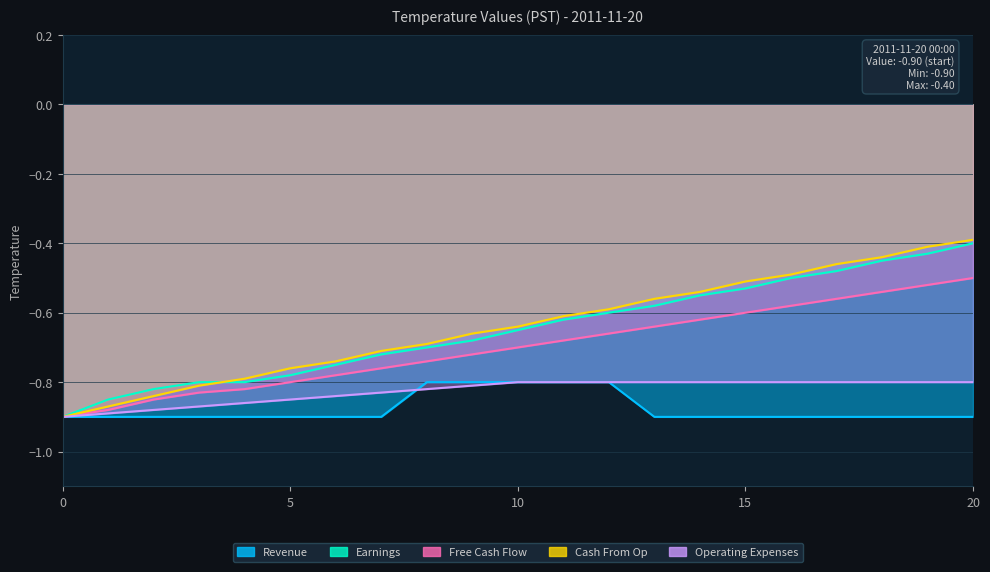

Is the value of Operating Expenses at 9 greater than the value of Cash From Op at 20?

No